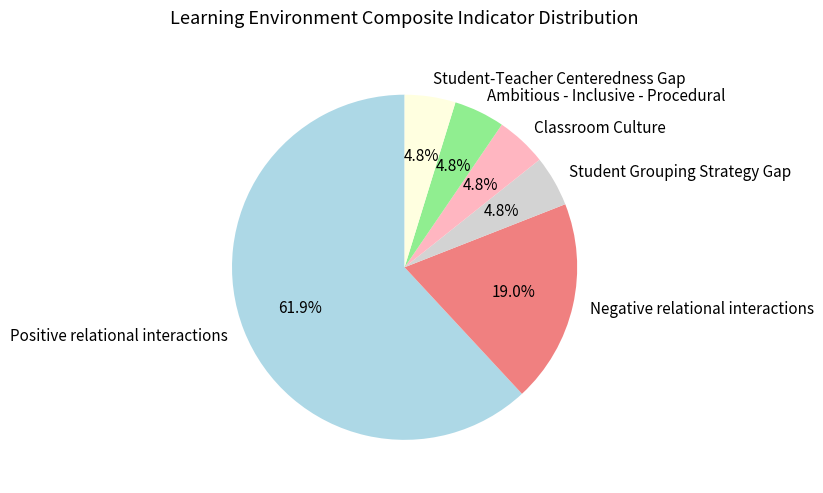

To the nearest percent, what portion does Classroom Culture represent?

5%